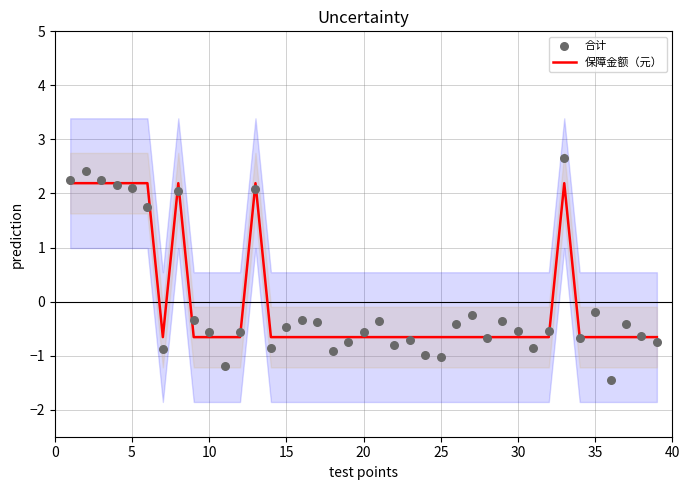

Which series contains the highest Y value?

合计